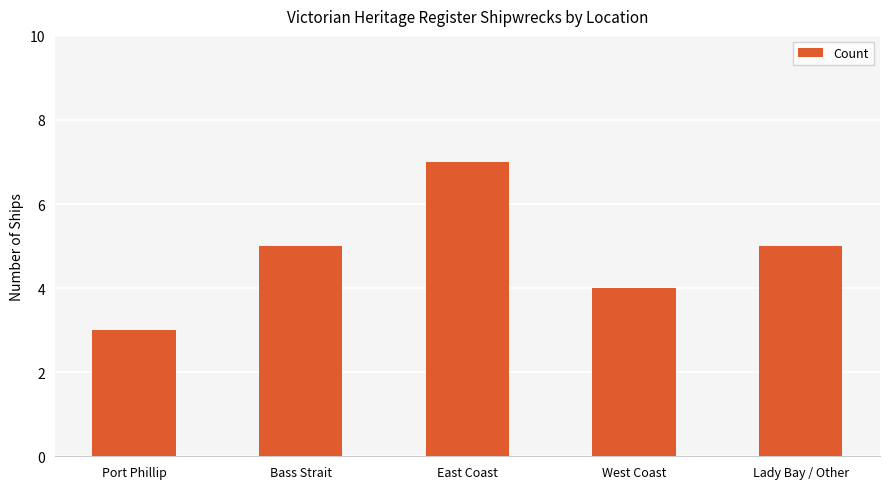

True or false: the data shows 4 at West Coast.

True